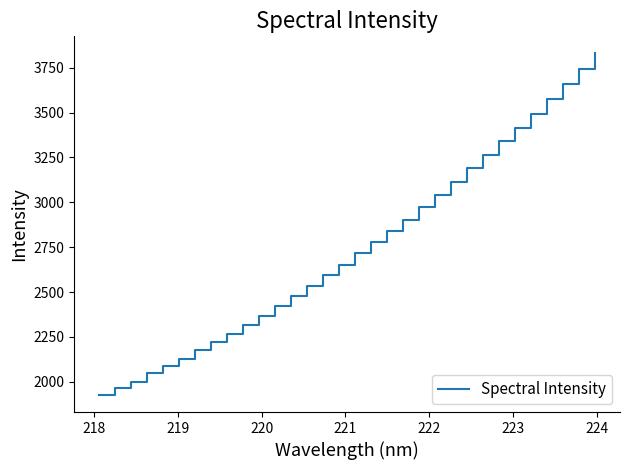

What is the sum of all values?

88068.7